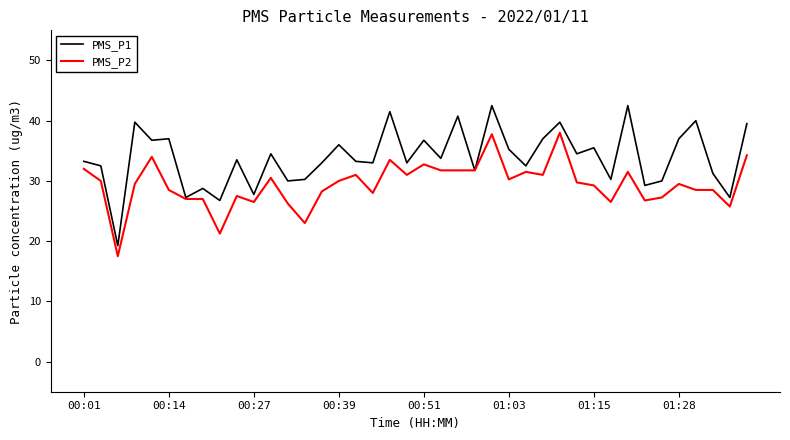

Is this an area chart (filled region under the line)?

No